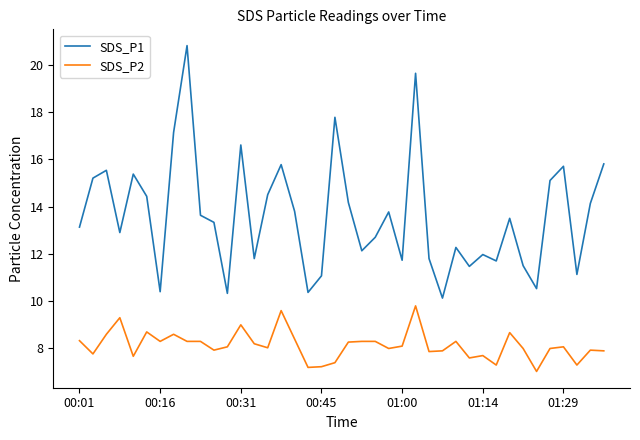

Which series has the largest total across all categories?

SDS_P1